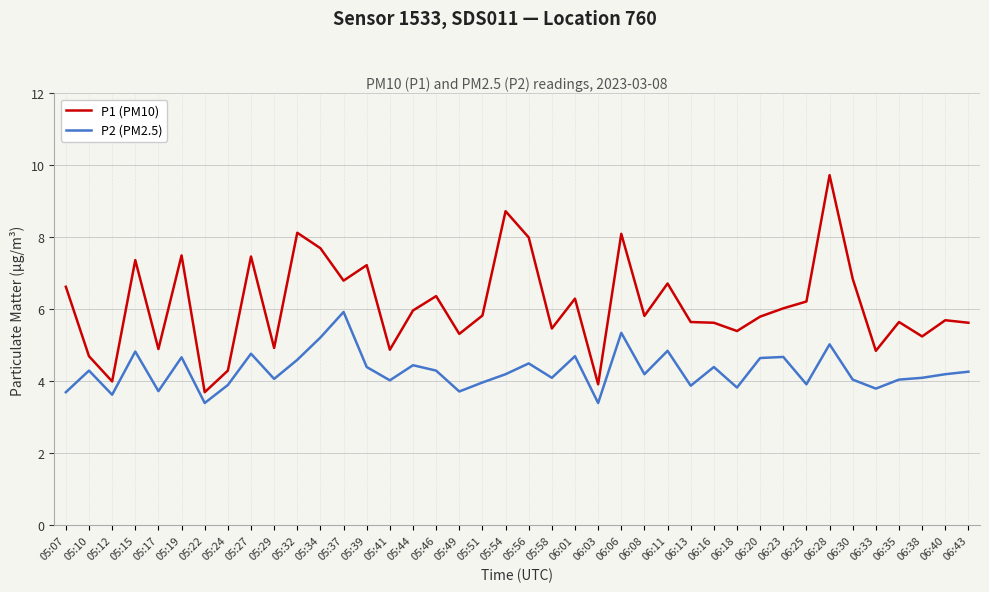

At 05:32, list the series in order from smallest to largest.

P2 (PM2.5), P1 (PM10)